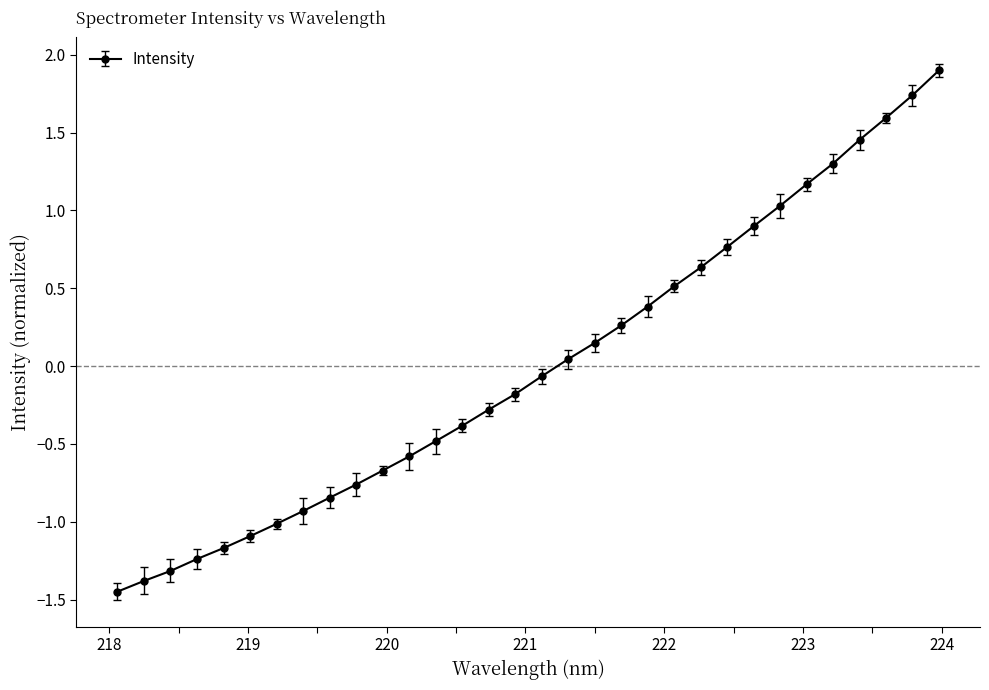

What is the difference between the maximum and second lowest values?

3.3